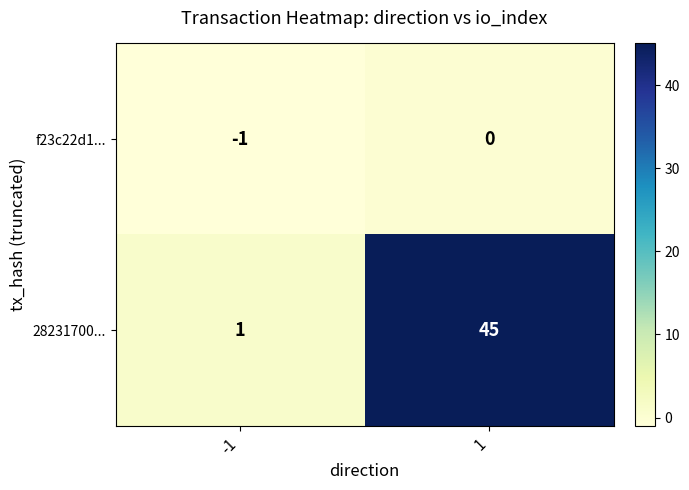

What is the smallest value displayed?

-1